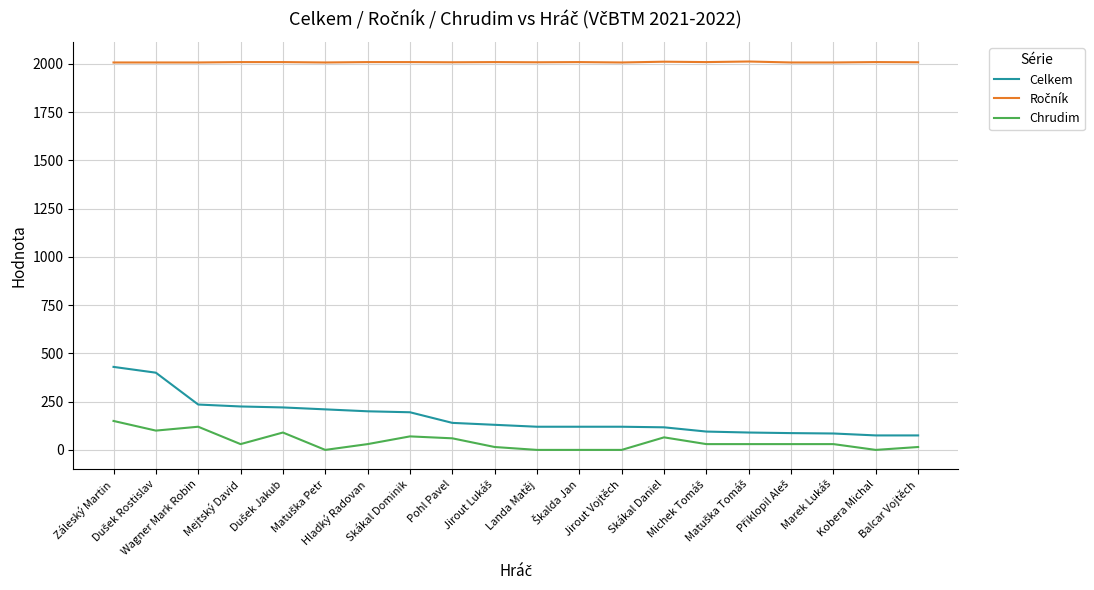

Does the chart display data point markers on the line(s)?

No